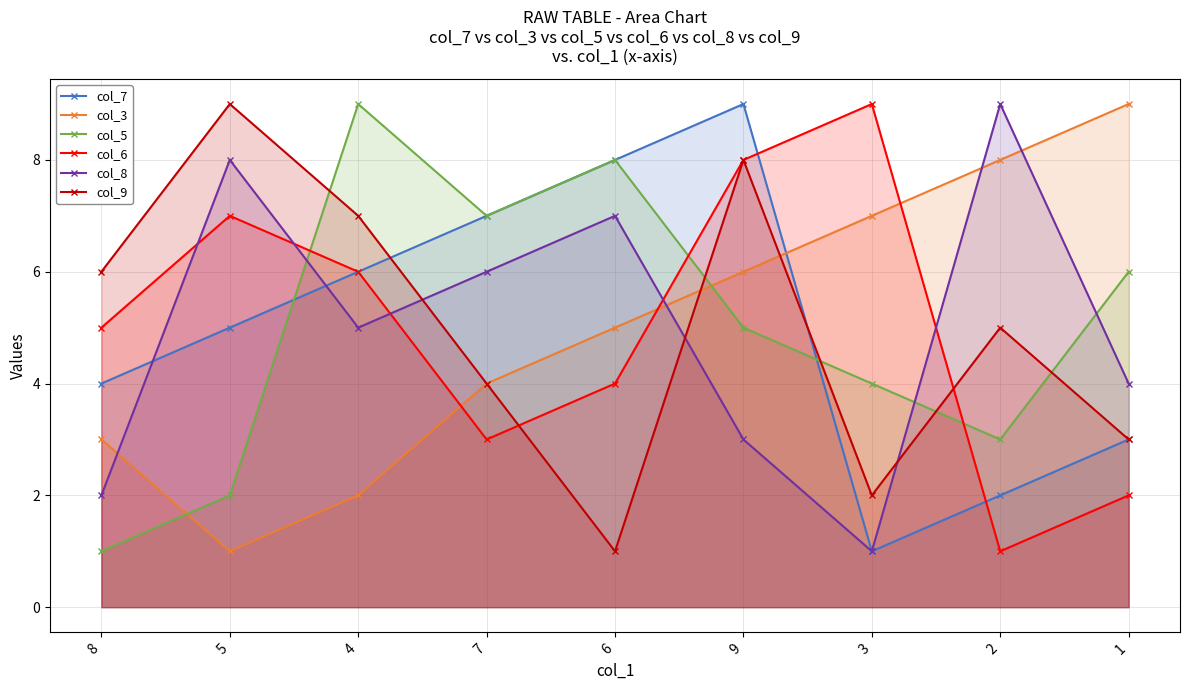

What is the difference between the col_3 values at 6 and 7?

1